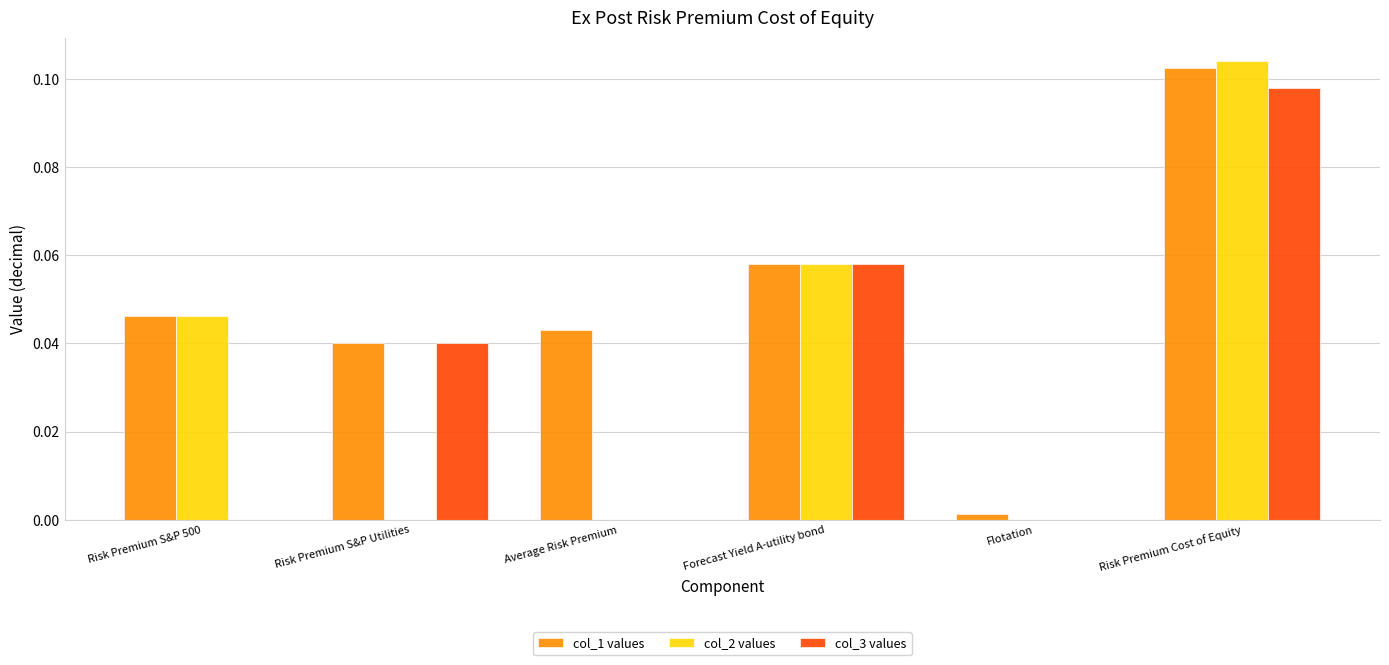

At which category does the chart reach its peak across all series?

Risk Premium Cost of Equity